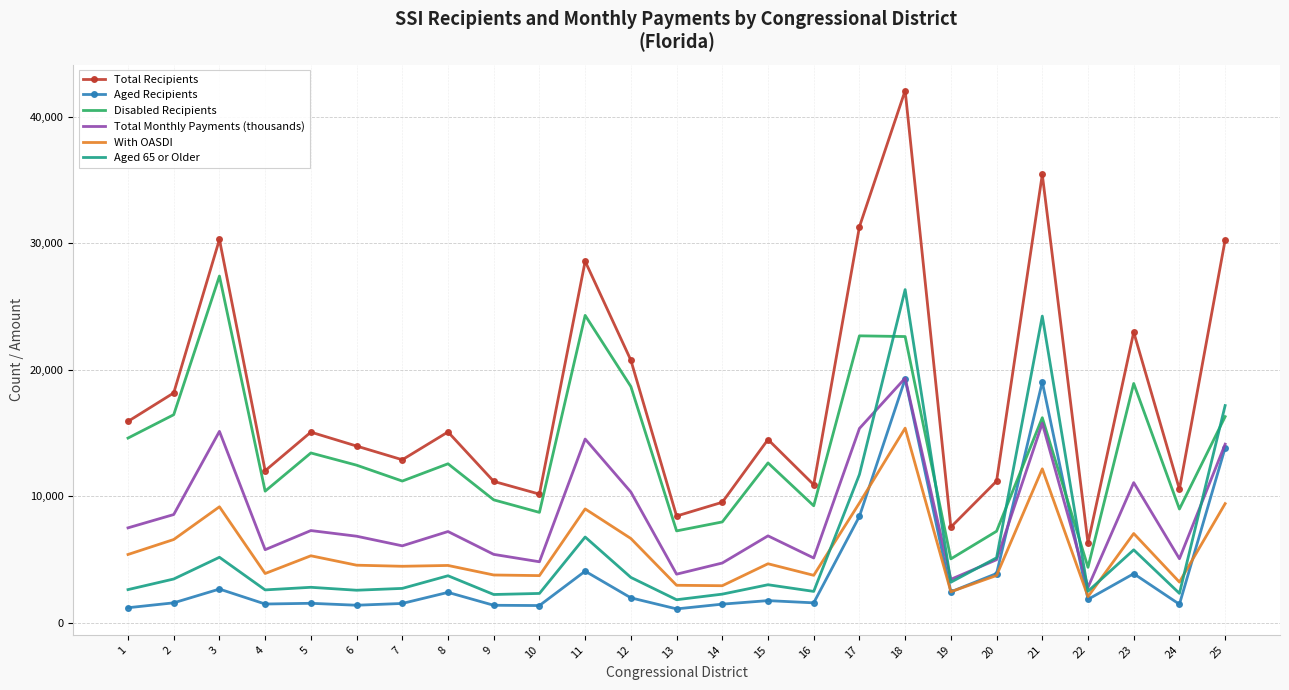

Which series has the largest total across all categories?

Total Recipients